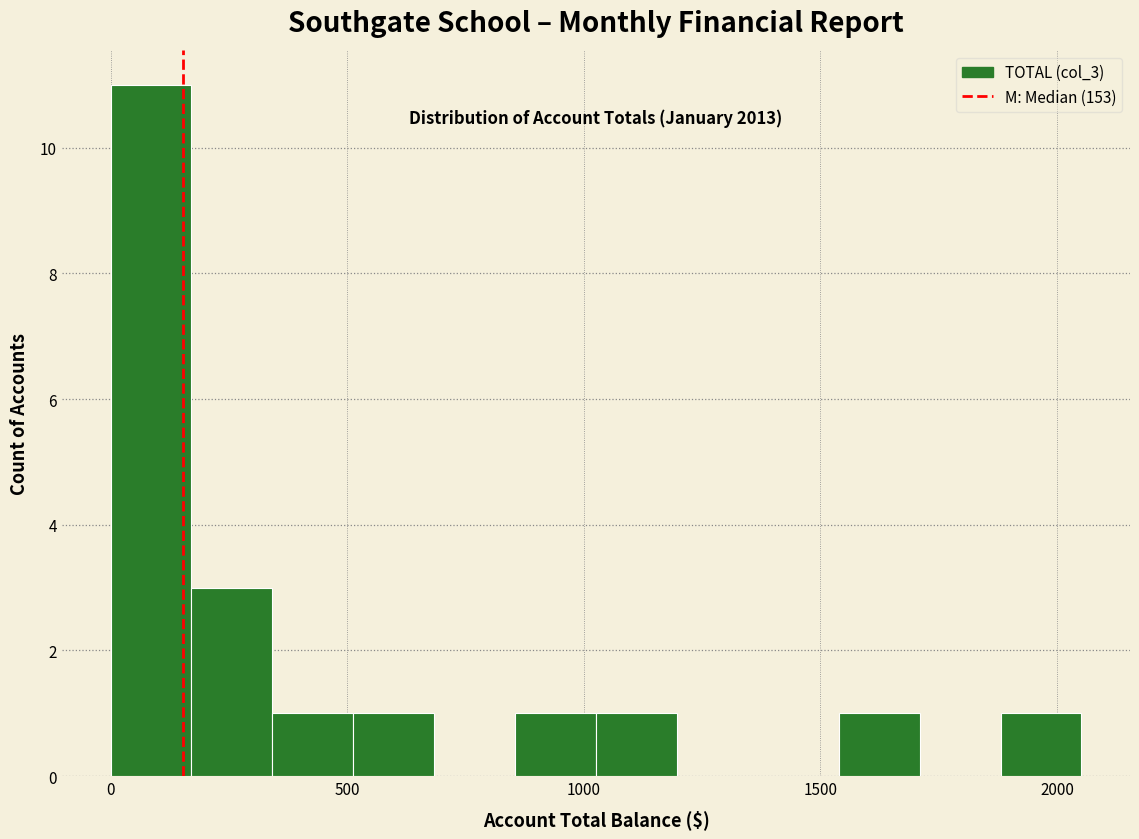

Around what value on the x-axis is the tallest bar? Give the approximate position of its centre, as read against the axis.

100